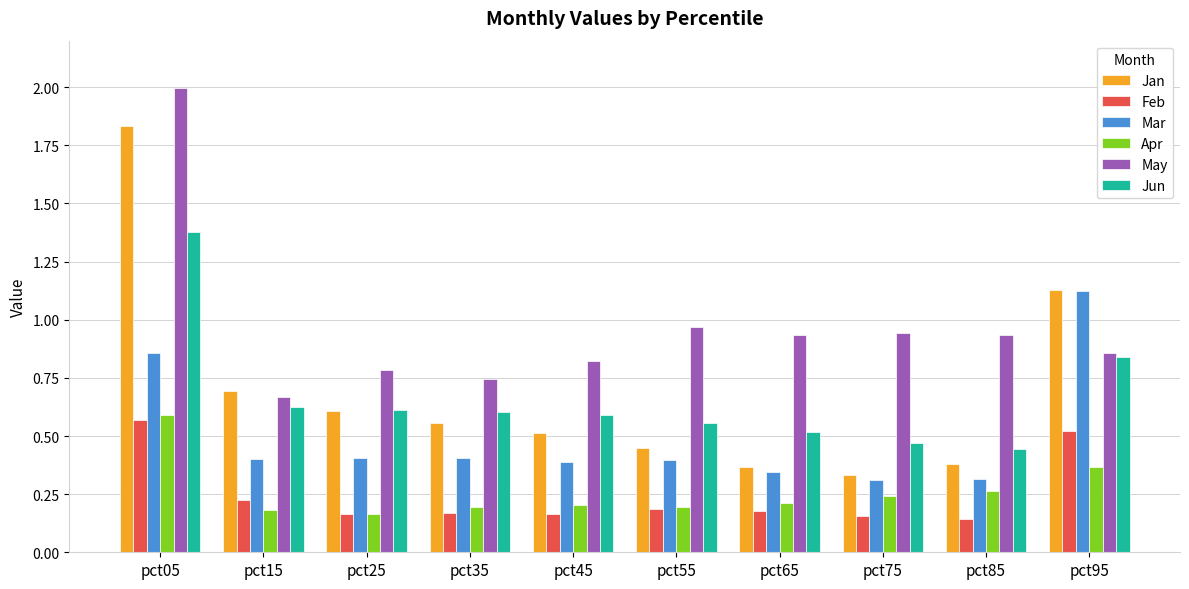

At which category is the sum across all series the highest?

pct05